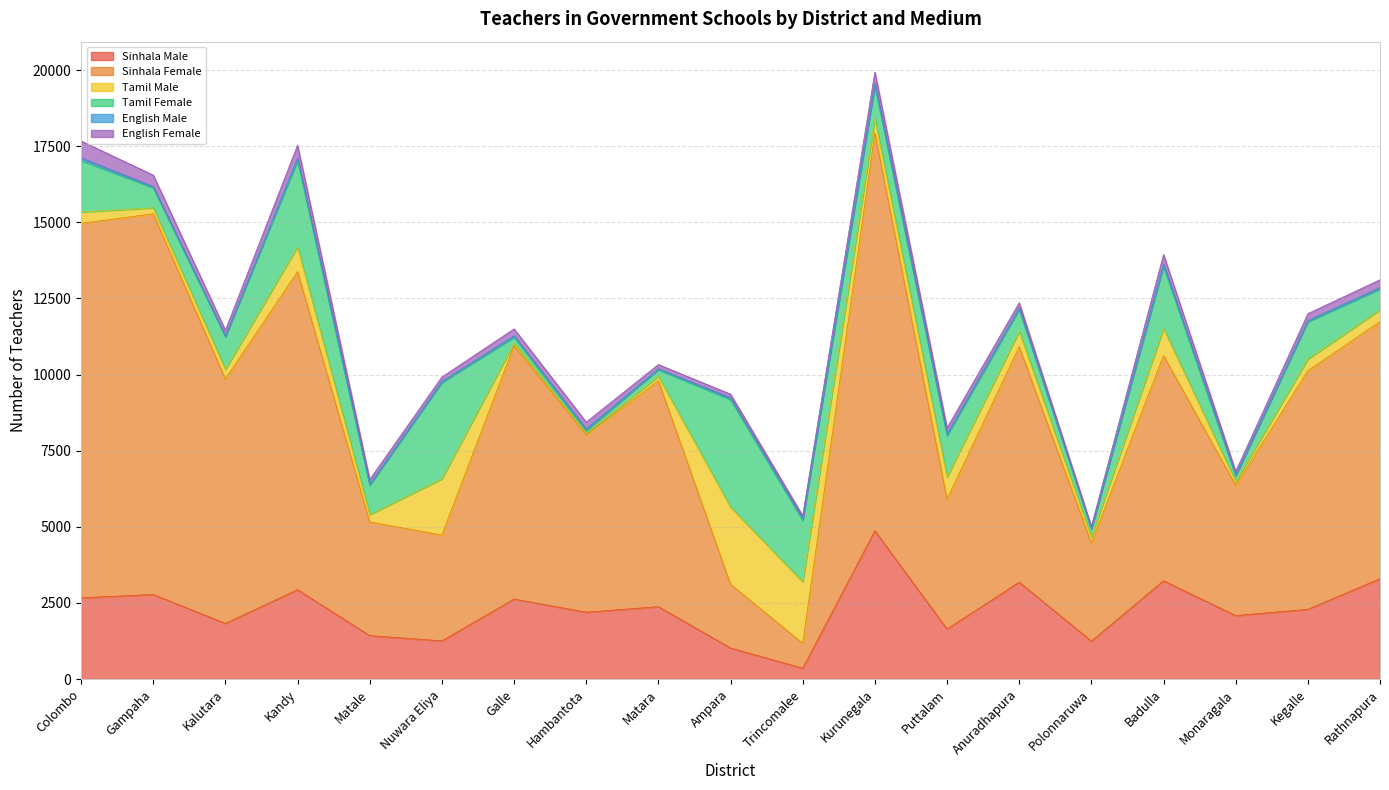

The value of Sinhala Male at Matale is 1910. True or false?

False